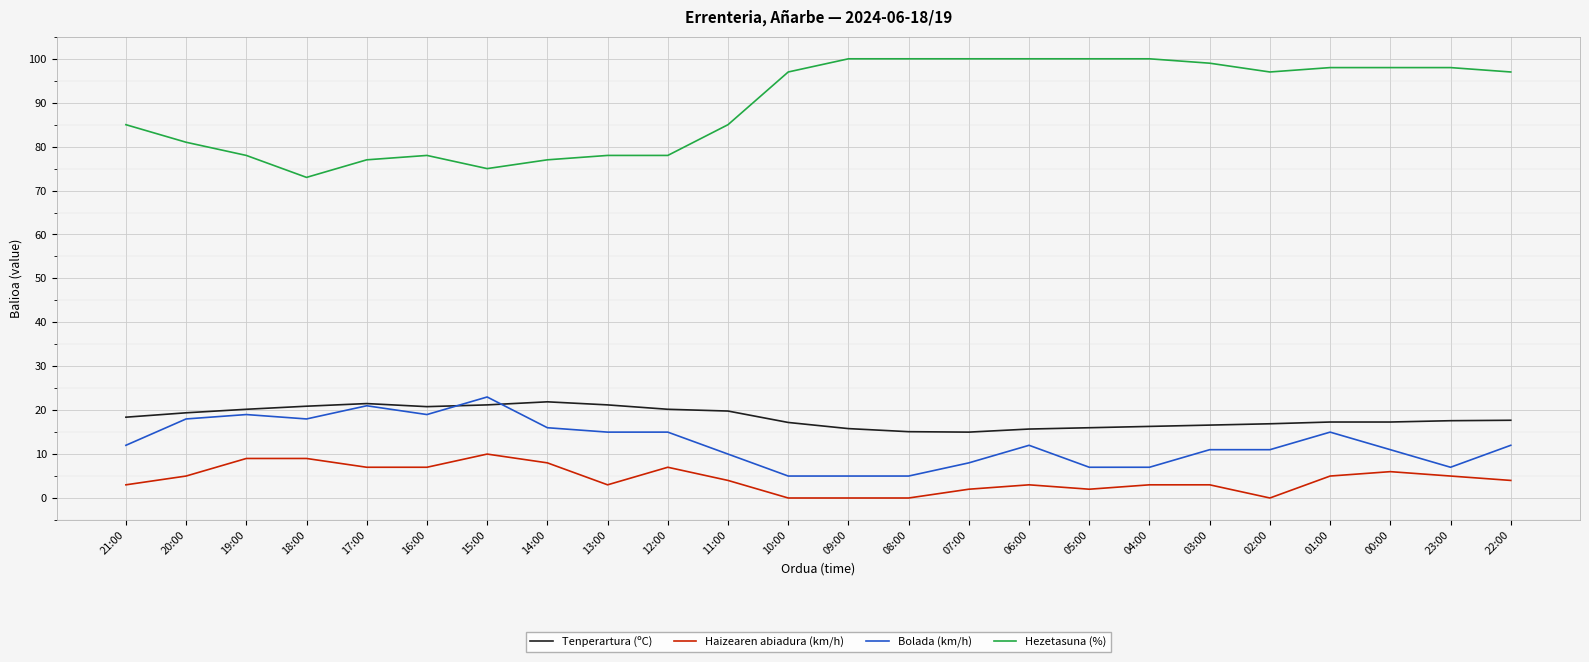

What is the lowest value of the Bolada (km/h) series?

5.0